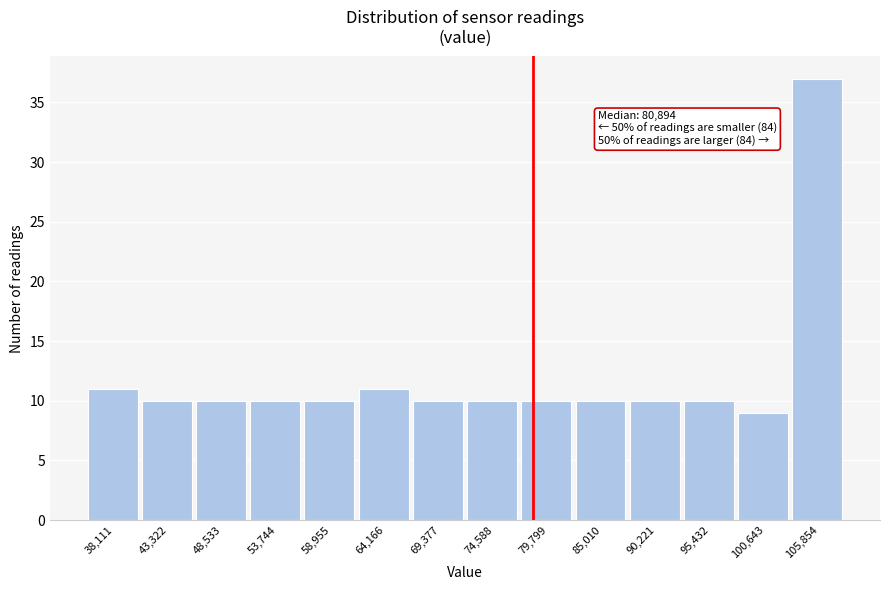

Reading left to right, list all the values displayed in this chart.

38,111=11	43,322=10	48,533=10	53,744=10	58,955=10	64,166=11	69,377=10	74,588=10	79,799=10	85,010=10	90,221=10	95,432=10	100,643=9	105,854=37